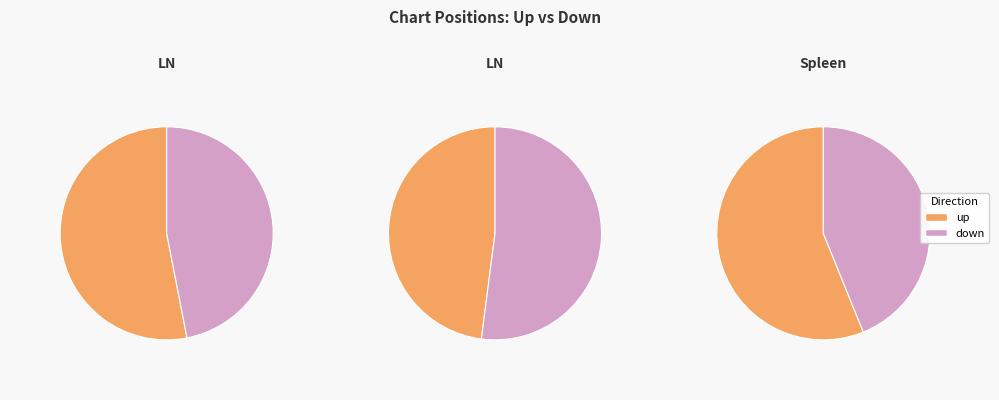

Which has a higher value, up or down?

up